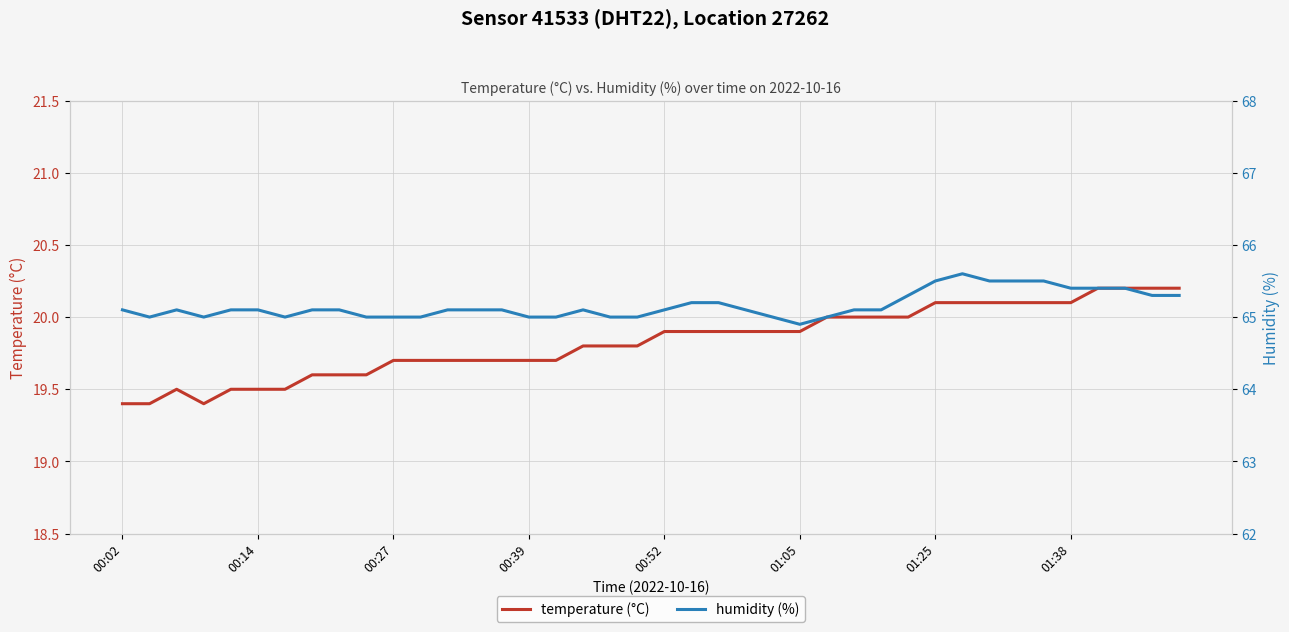

What position from the left is 36?

37